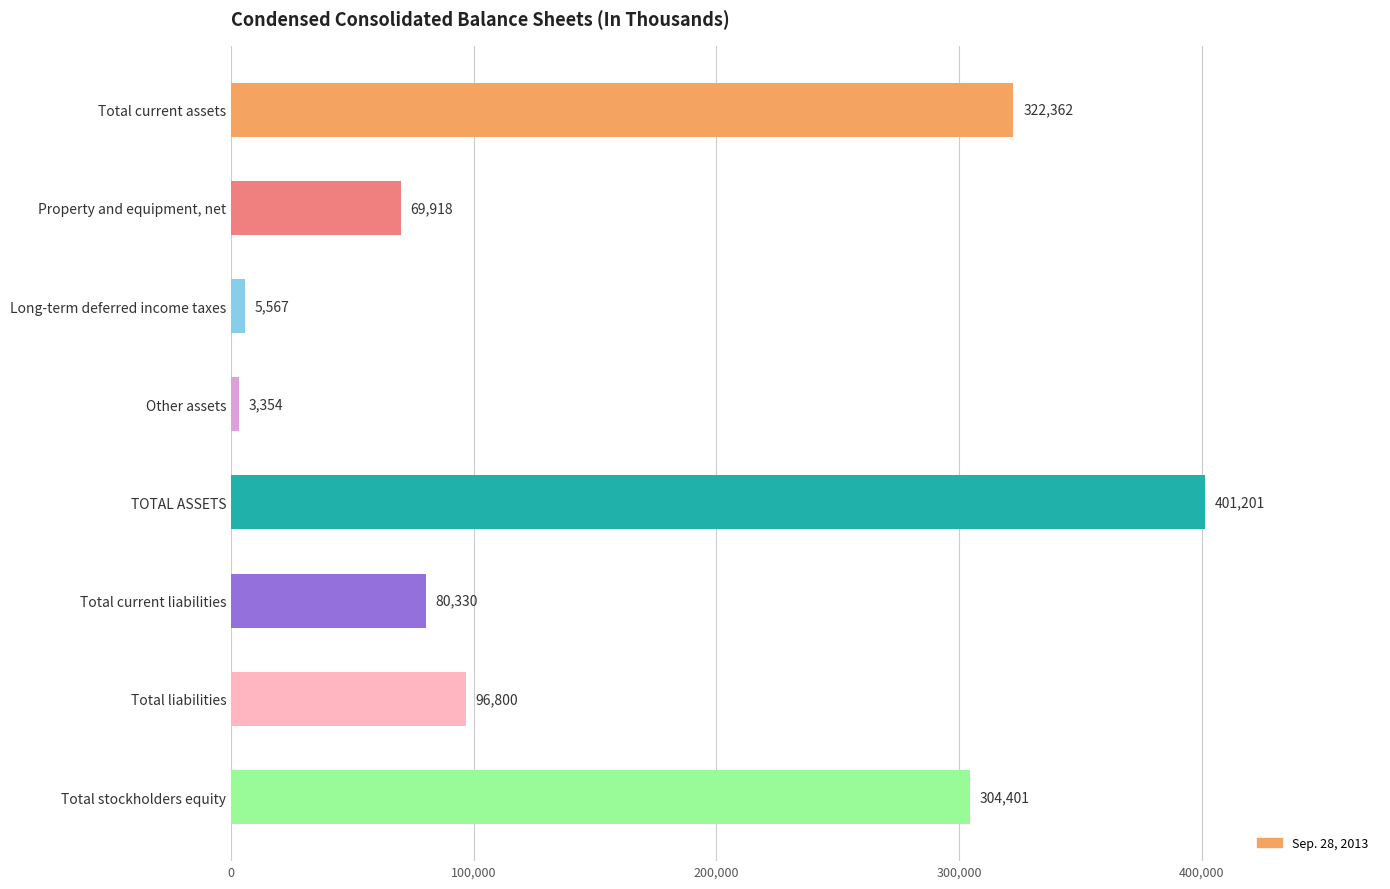

Where is the data nearest to the value 202277?

Total stockholders equity